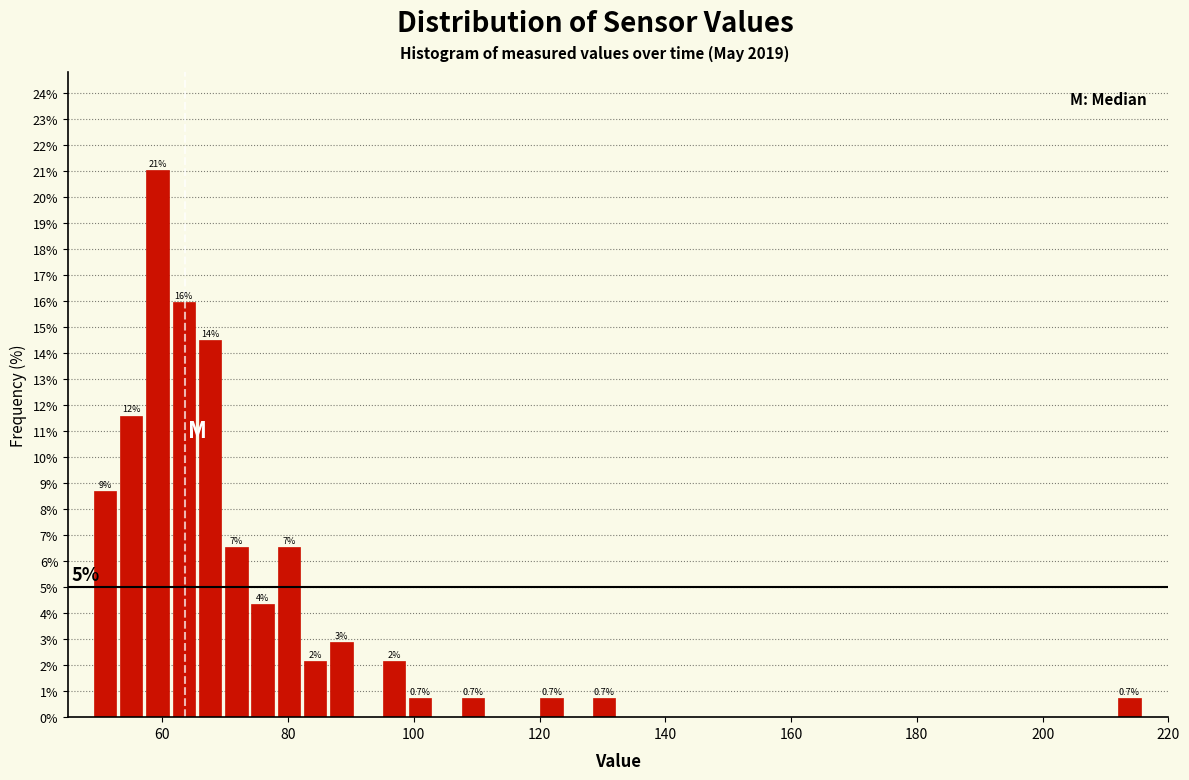

Read against the x-axis, roughly where is the centre of the tallest bar?

60